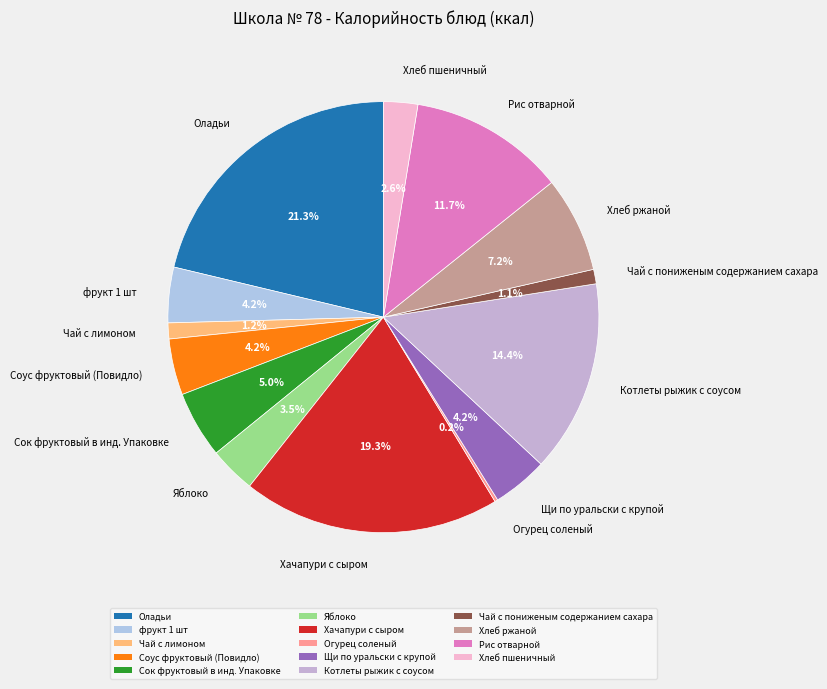

To the nearest percent, what percentage of the pie is Чай с пониженым содержанием сахара?

1%